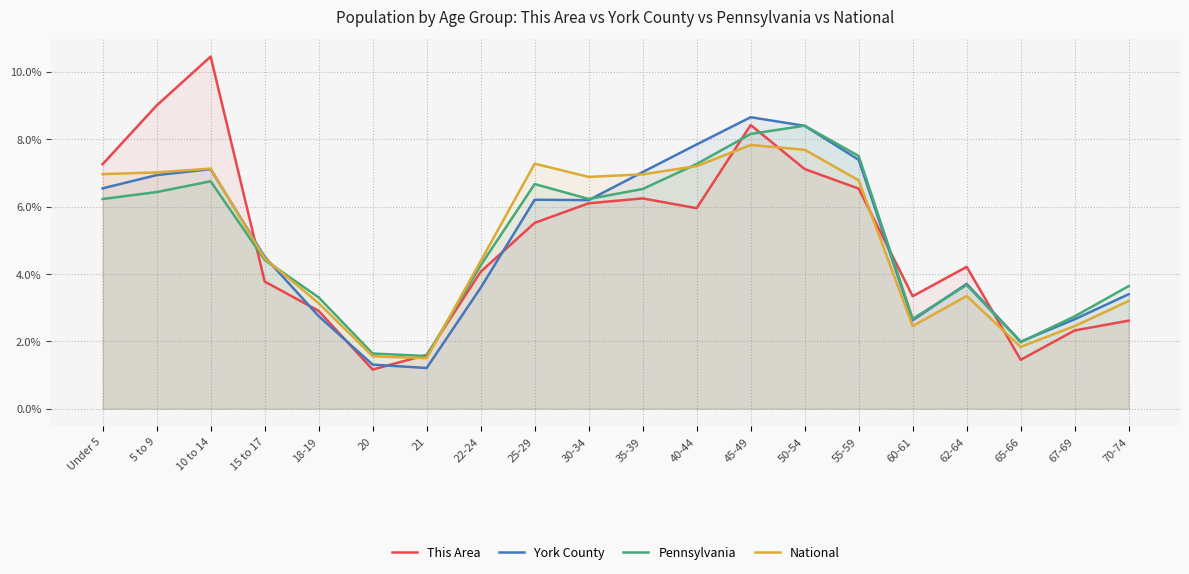

What is the label of the 13th point from the right?

22-24